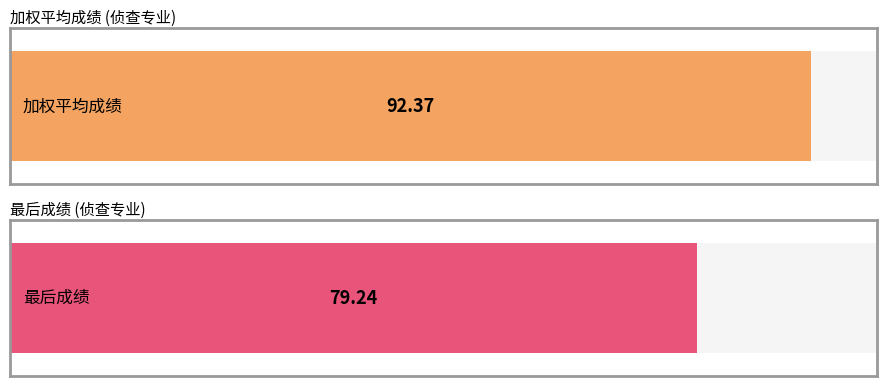

Is the value of 加权平均成绩 at 袁可馨 greater than the value of 最后成绩 at 黄雅明?

Yes